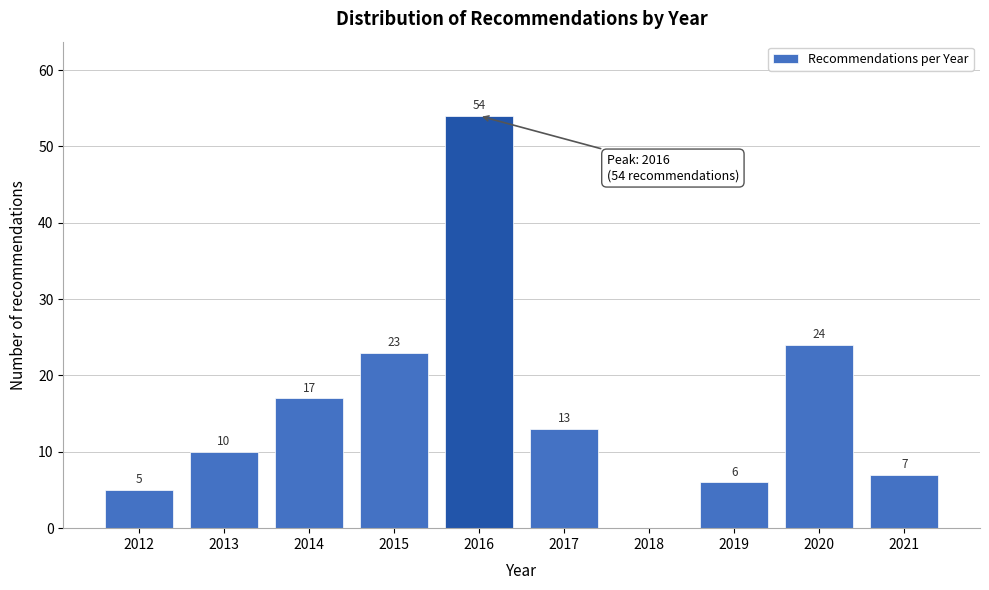

Reading left to right, transcribe all the data shown in this chart.

2012=5	2013=10	2014=17	2015=23	2016=54	2017=13	2018=0	2019=6	2020=24	2021=7